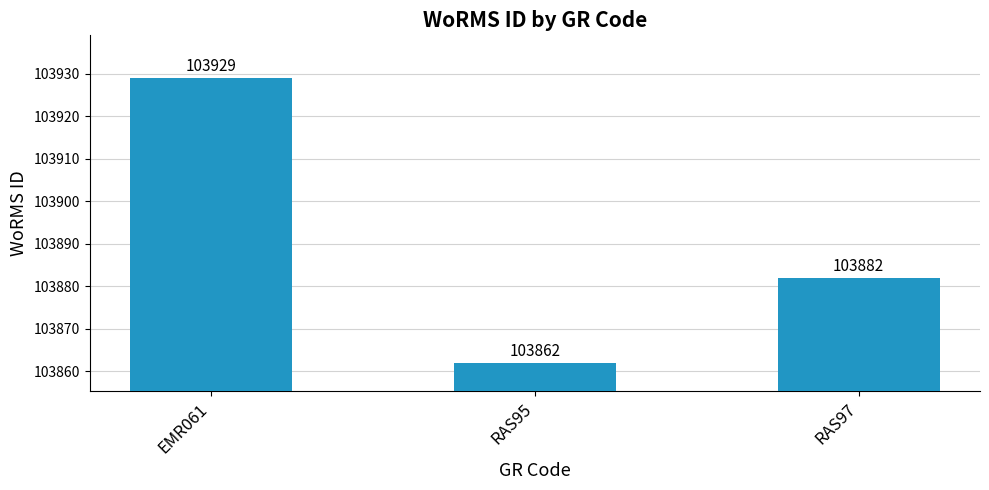

What is the average value?

103891